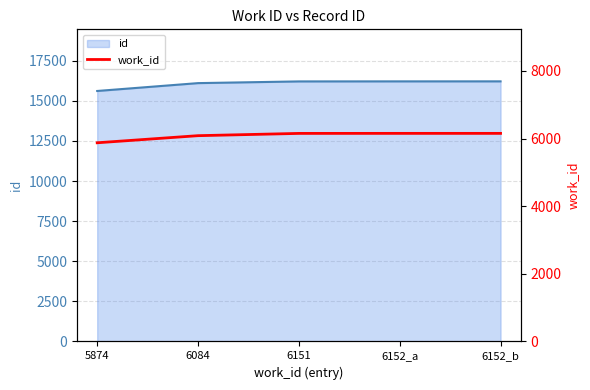

Where does the data first go above 6151?

6152_a